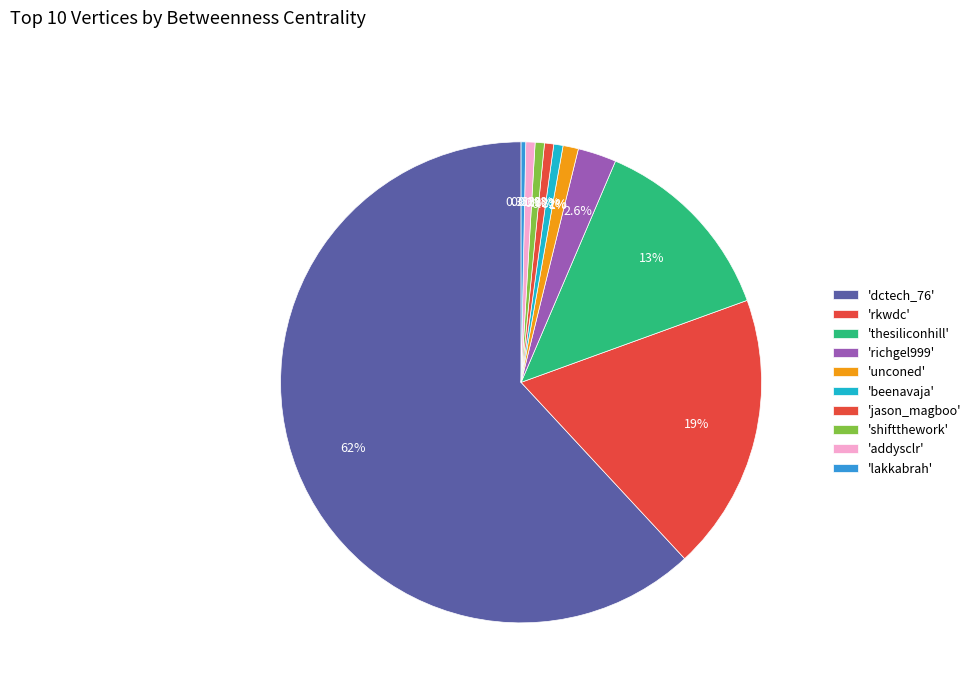

How many segments does this pie chart have?

10